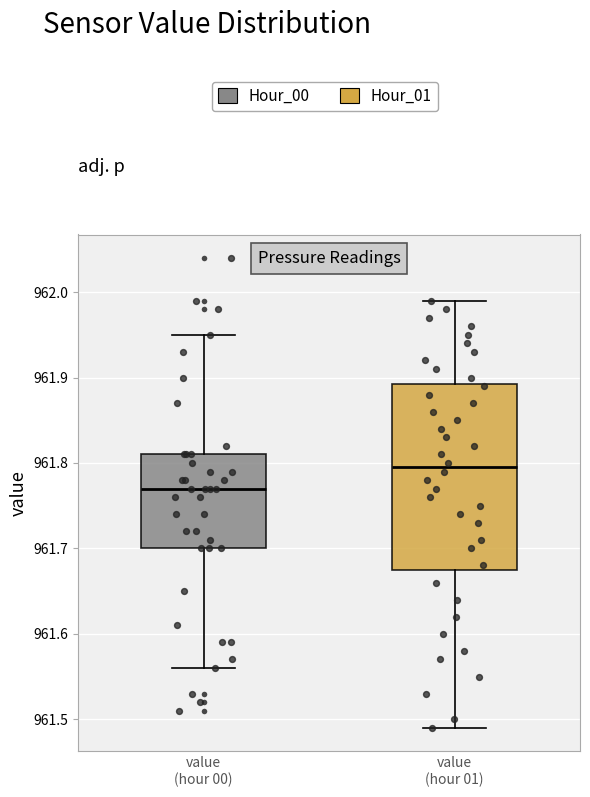

Where does the median line of the box for value (hour 00) sit on the y-axis? The values are not printed on the chart, so give them approximately, as read against the axis.

961.77